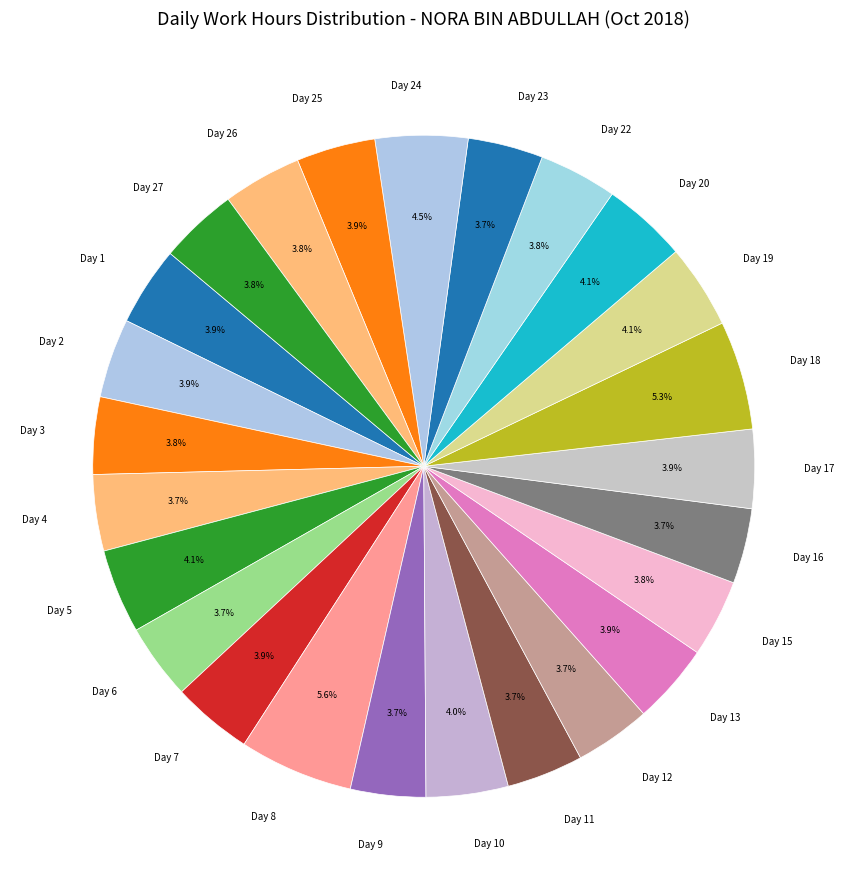

What is the ratio of the value at Day 3 to the value at Day 9?

1.0